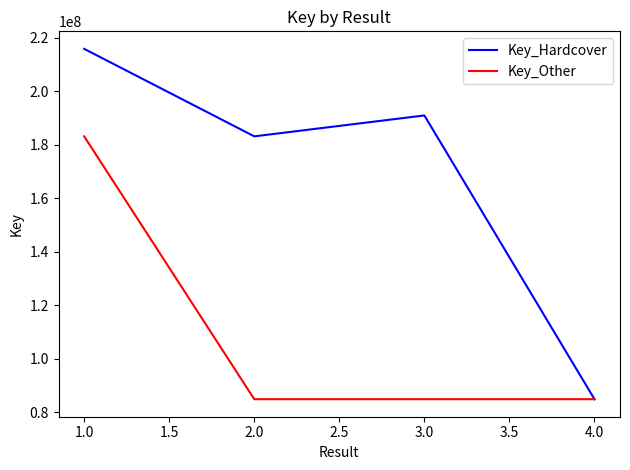

Which series has the widest spread of values?

Key_Hardcover